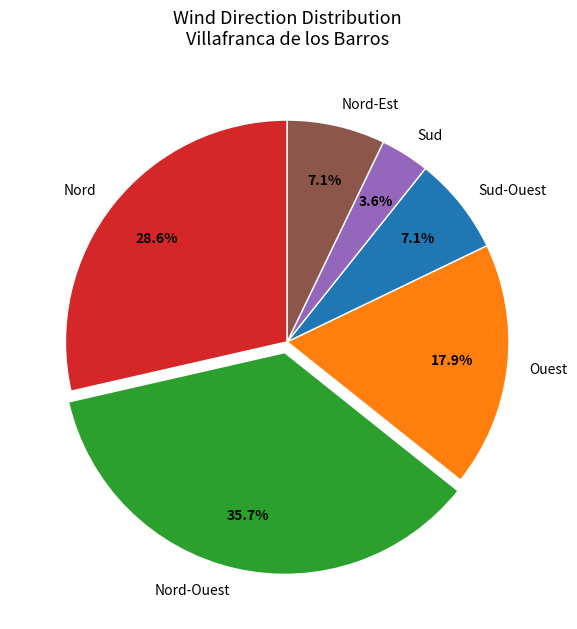

The Nord-Ouest slice represents 36% of the pie. True or false?

True